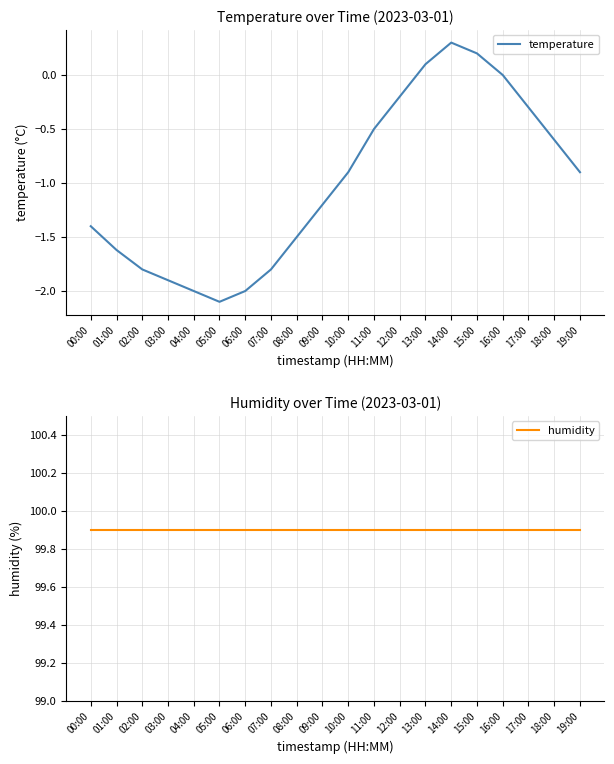

Does the chart have visible grid lines?

Yes